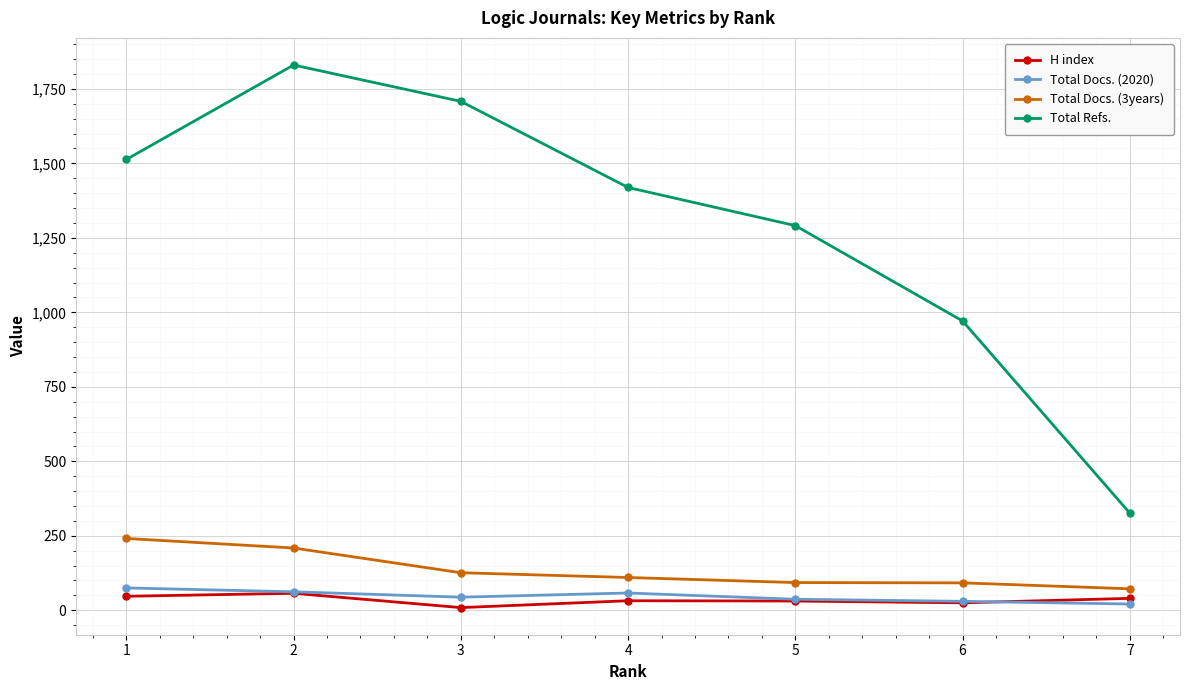

What is the value of the H index point at the 1st from the left?

47